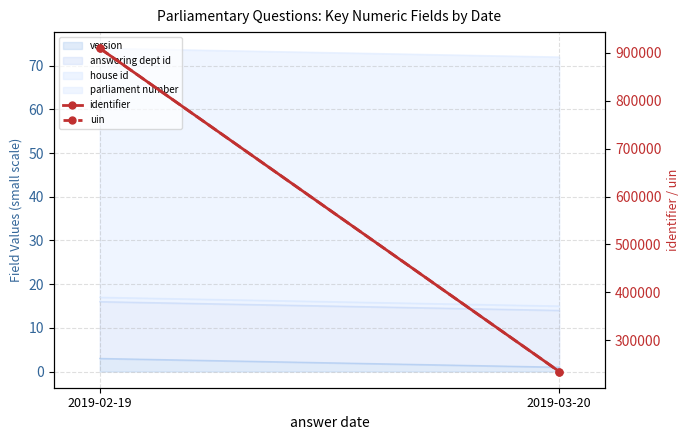

List the labels in order of identifier value, smallest first.

2019-03-20, 2019-02-19